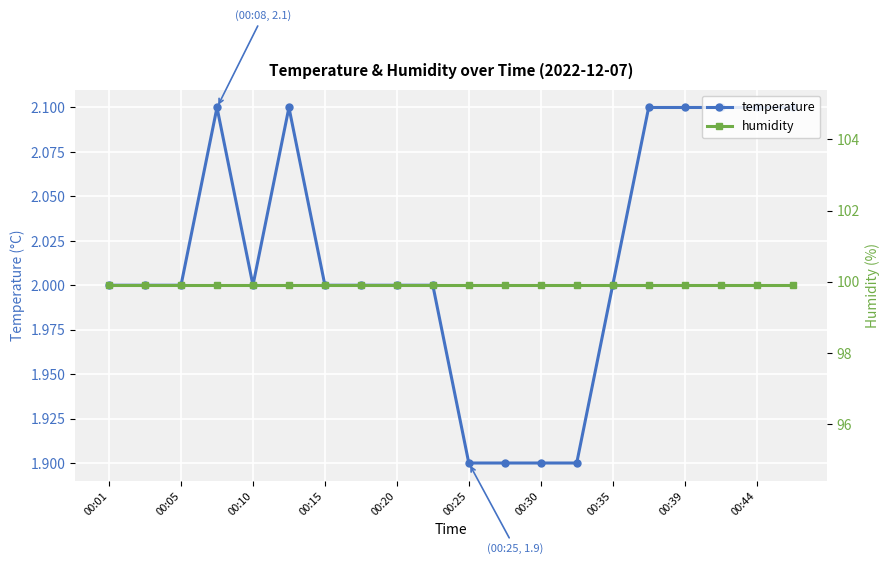

Which category has the highest value across all series?

00:01